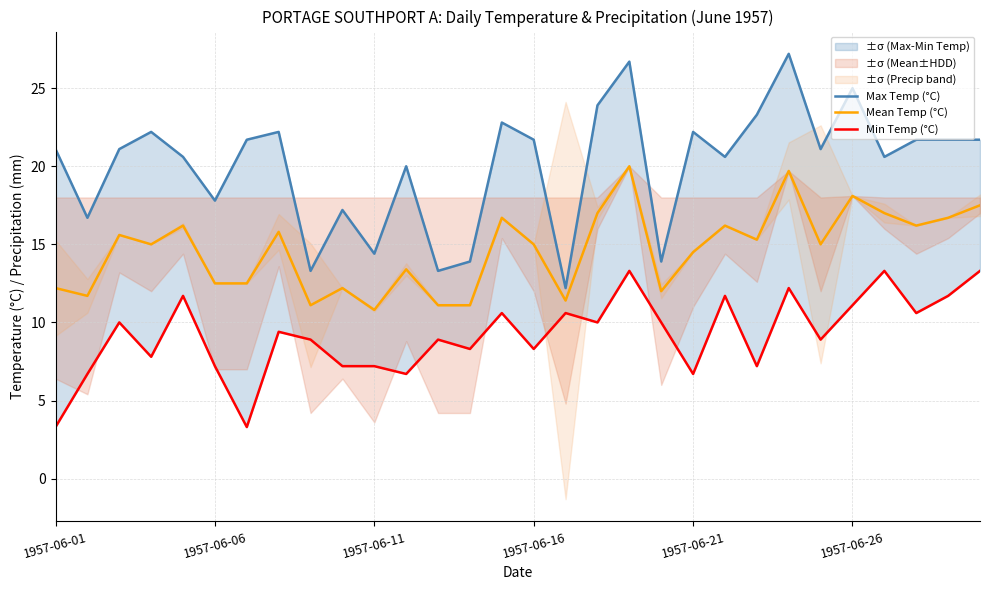

Which series has the largest total across all categories?

Max Temp (°C)